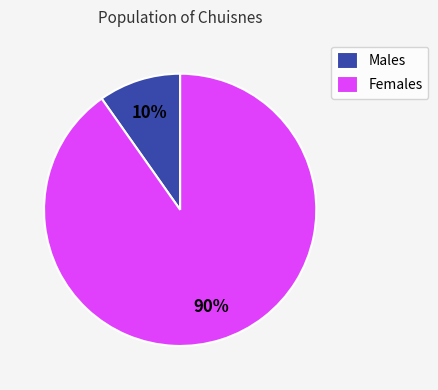

To the nearest percent, what is the combined percentage of Females and Males?

100%